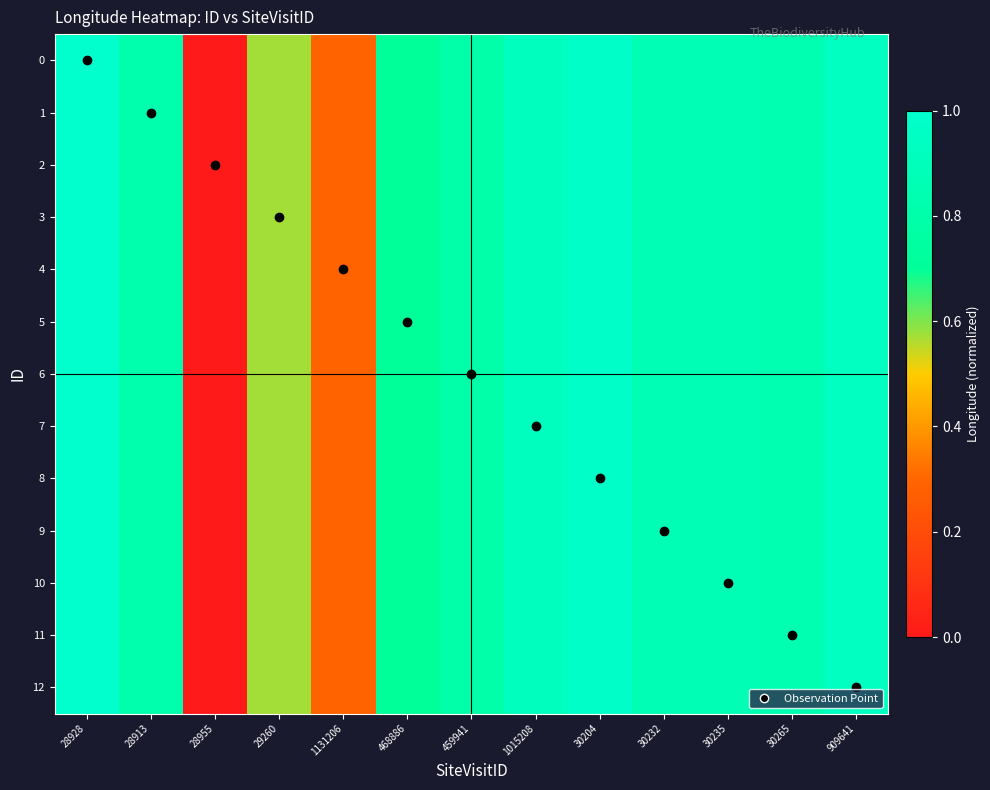

Rank the series by their maximum value, from highest to lowest.

0, 1, 2, 3, 4, 5, 6, 7, 8, 9, 10, 11, 12